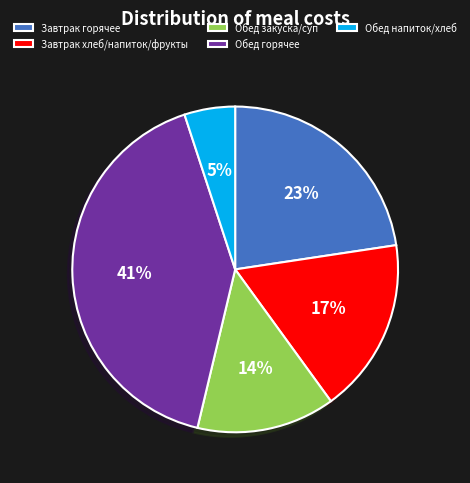

How many slices are in this pie chart?

5